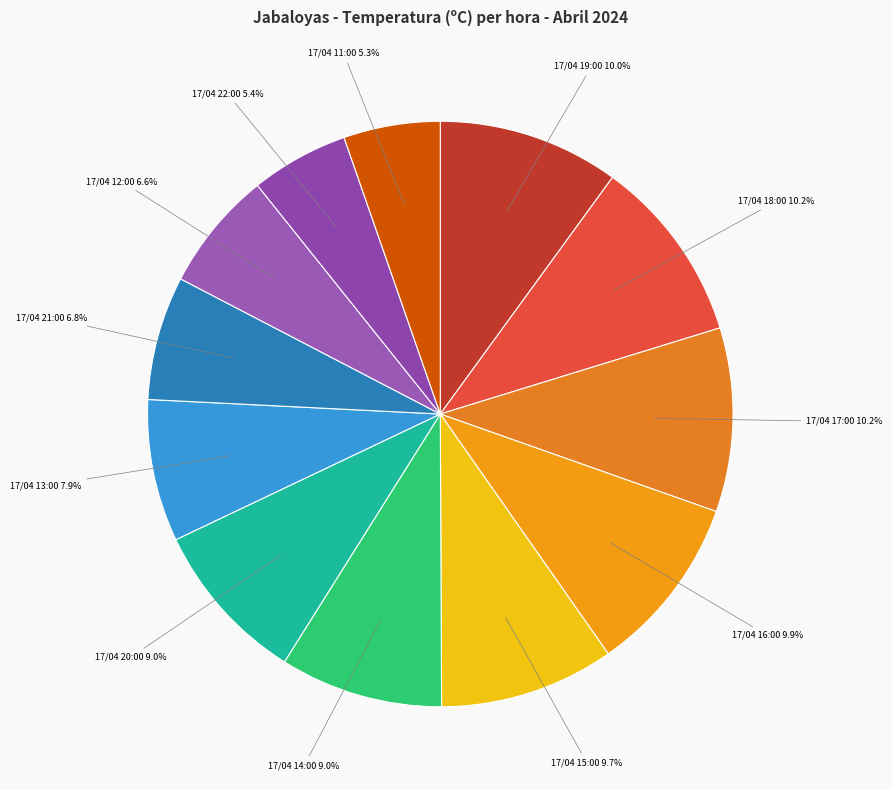

Does 17/04 14:00 represent more than half of the total?

No